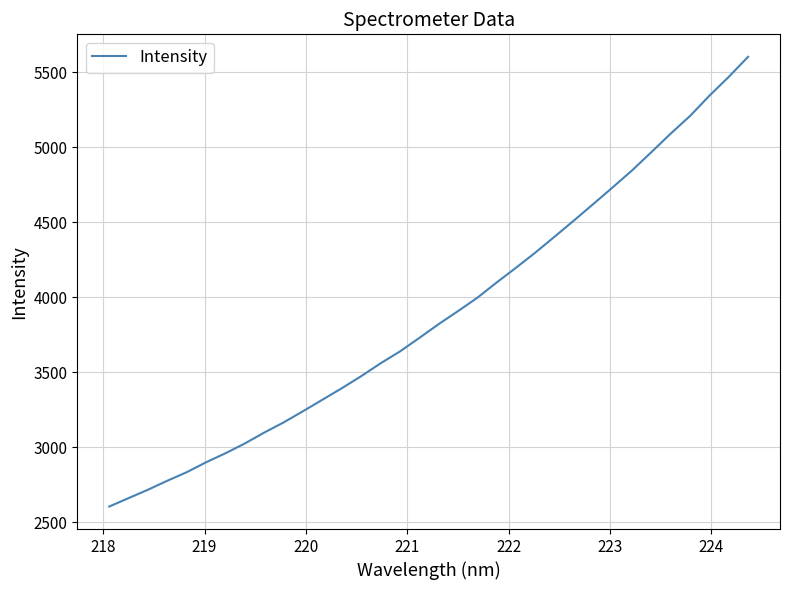

What is the difference between the maximum and minimum values?

2997.6